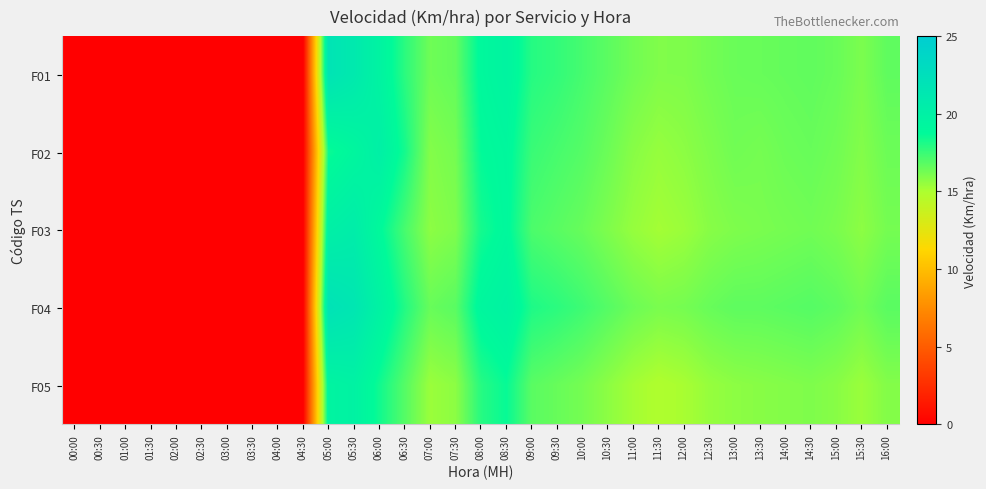

Rank the series by their maximum value, from highest to lowest.

F04, F01, F03, F02, F05